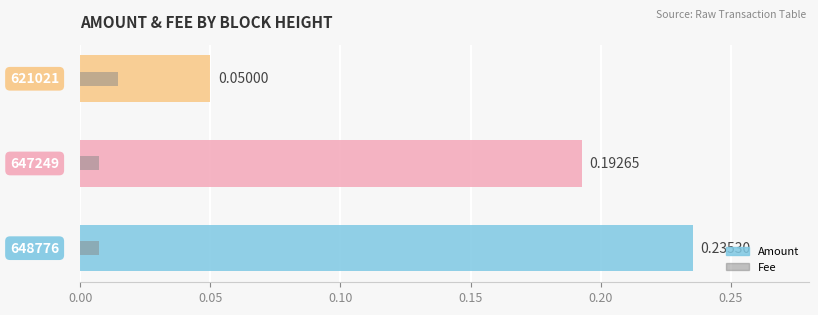

Is it true that Amount equals 0.3 at 647249?

False